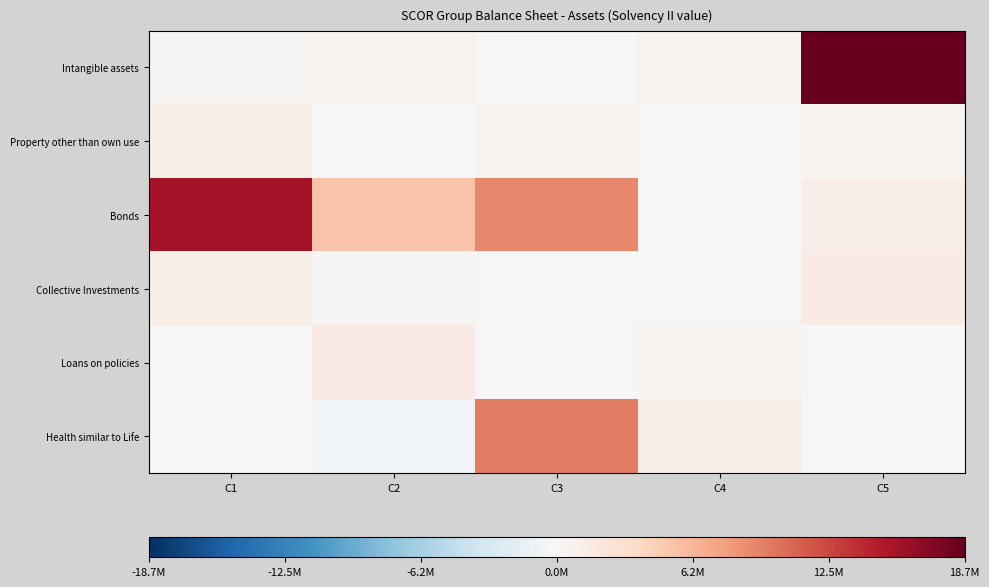

What is the spread (max minus min) of values at C3?

9510608